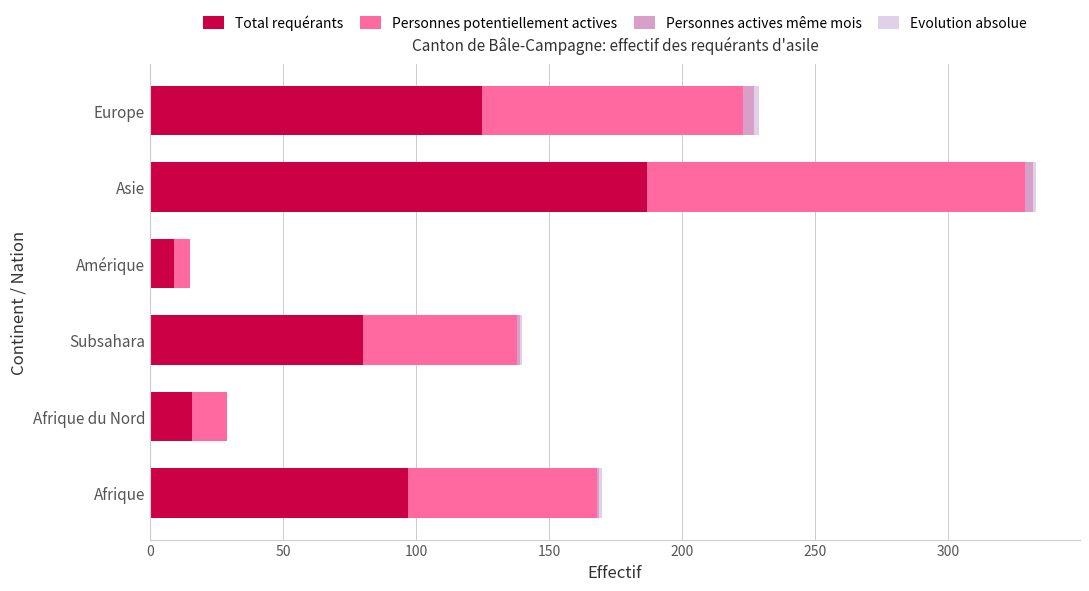

At which category is the sum across all series the highest?

Asie